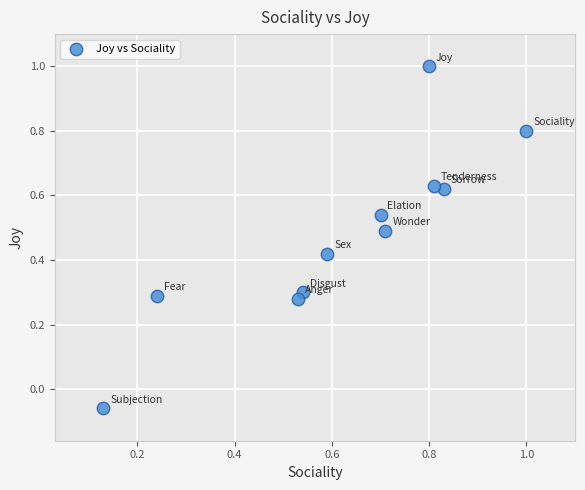

What is the range of X values (max minus min)?

0.9